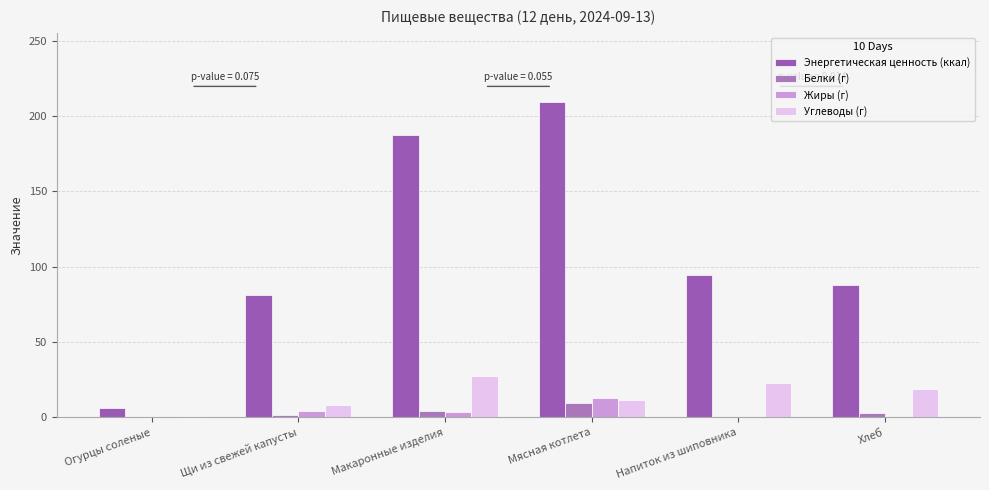

Does the chart contain stacked bars?

No